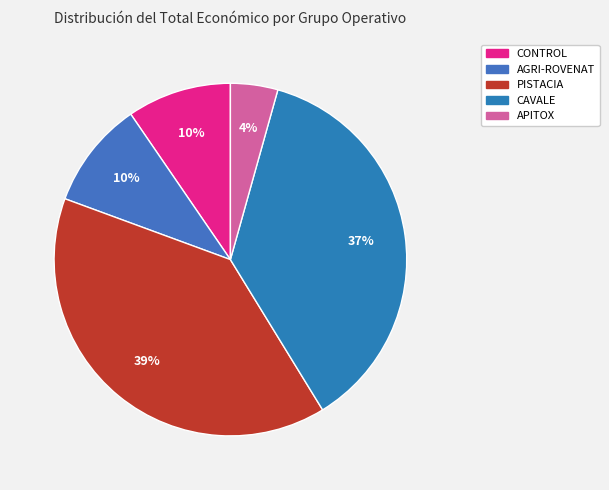

To the nearest percent, what is the difference between the PISTACIA and APITOX slice percentages?

35%